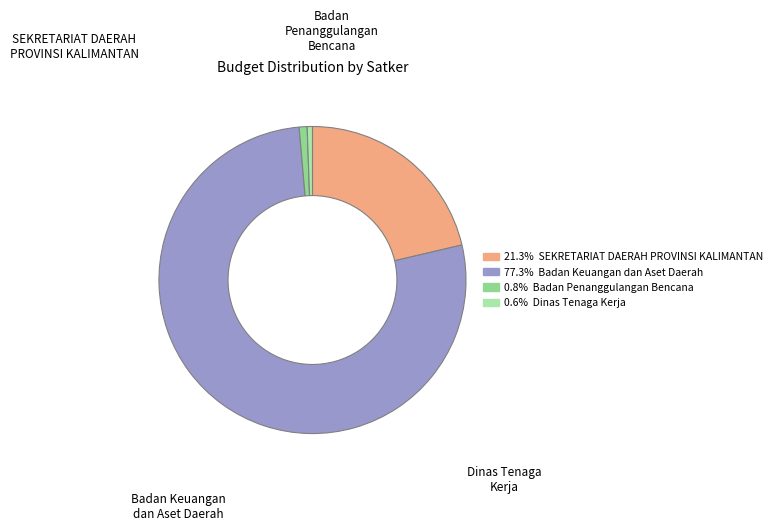

Count the number of slices in the pie.

4